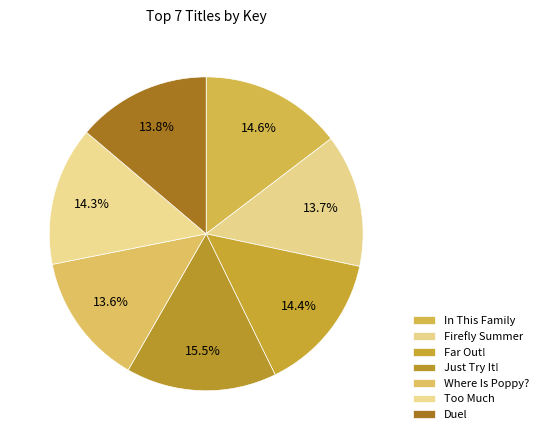

Is there a majority slice in this chart?

No